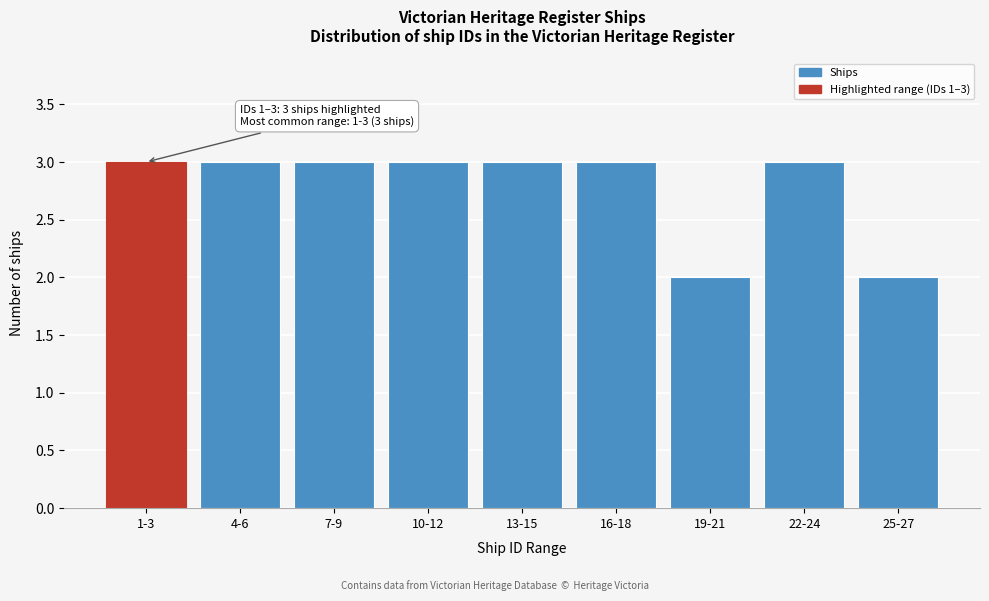

Reading left to right, what are all the values shown in this chart?

1-3=3	4-6=3	7-9=3	10-12=3	13-15=3	16-18=3	19-21=2	22-24=3	25-27=2